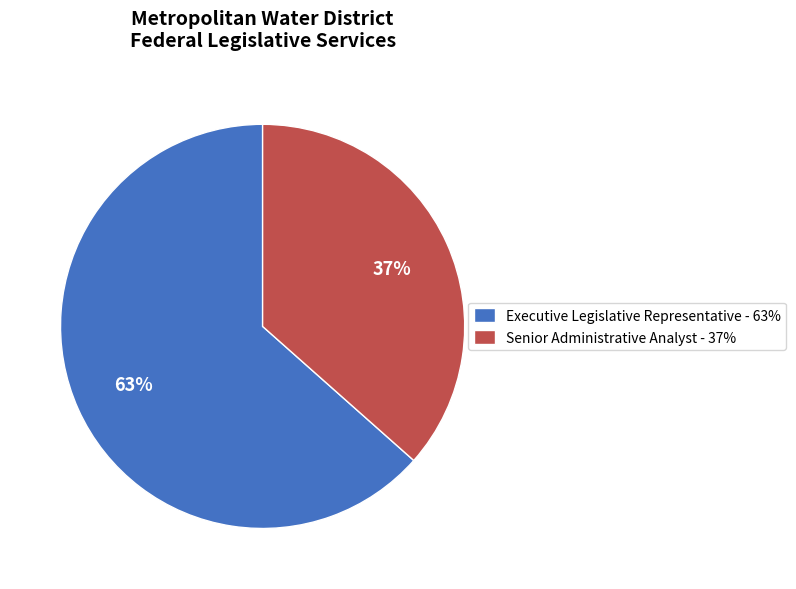

To the nearest percent, what is the average slice percentage?

50%